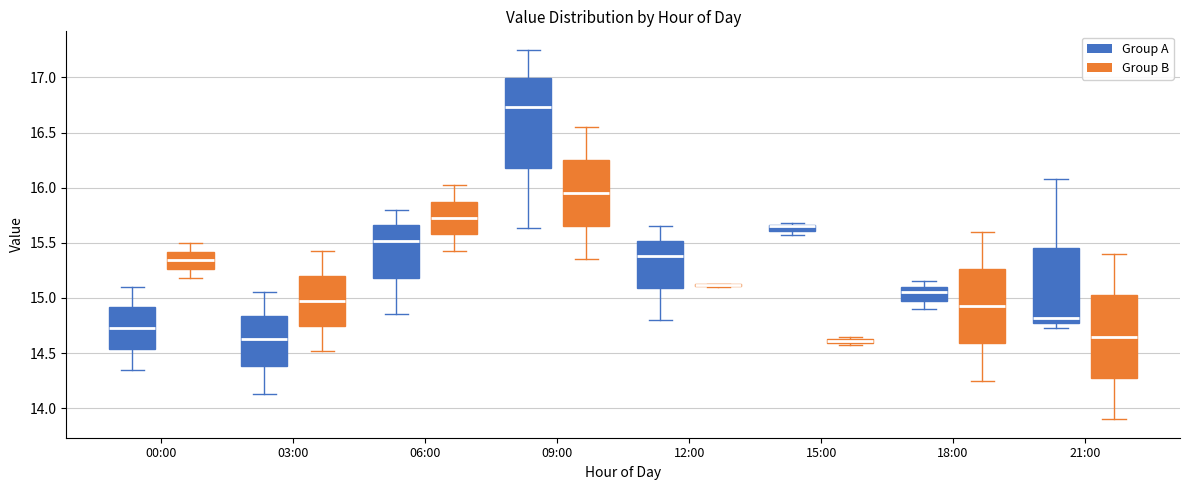

Where does the median line of the box for 06:00 (Group B) sit on the y-axis? The values are not printed on the chart, so give them approximately, as read against the axis.

15.75